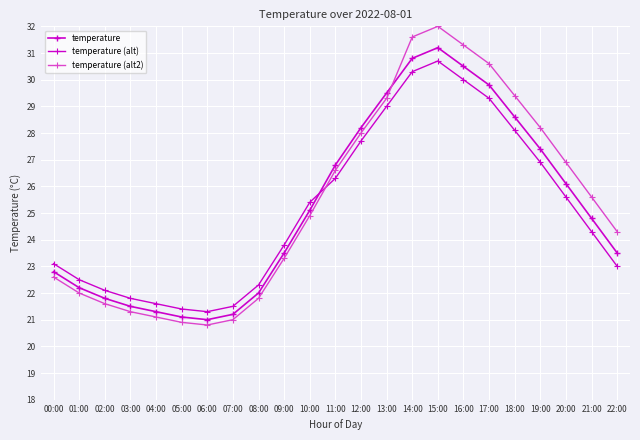

What is the minimum value for temperature (alt)?

21.3